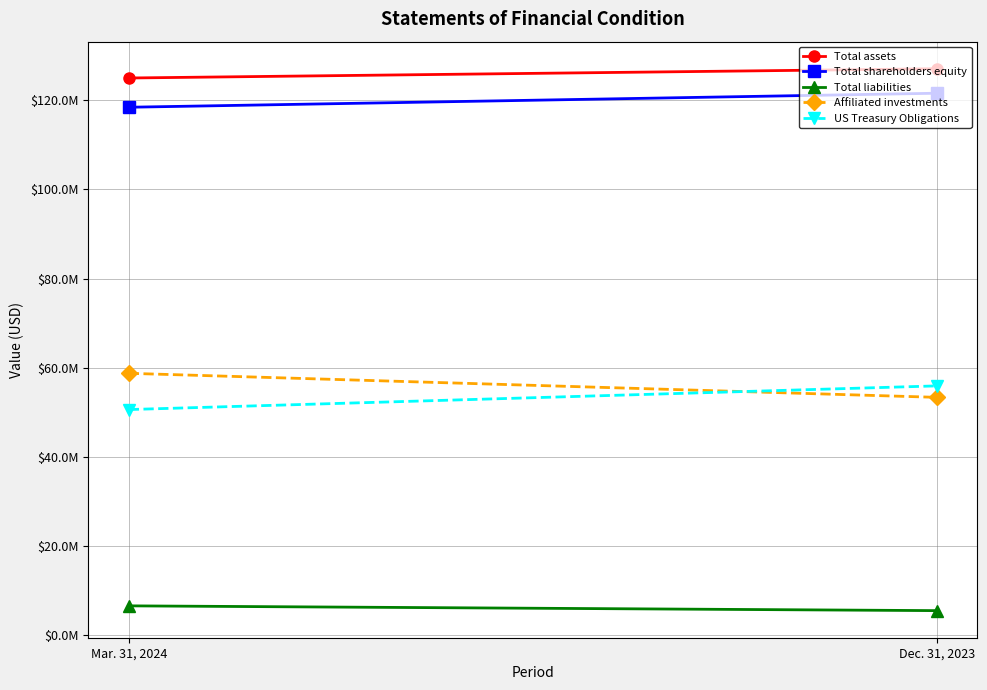

Reading left to right, transcribe all the data shown in this chart.

Total assets: Mar. 31, 2024=124998150	Dec. 31, 2023=127071925
Total shareholders equity: Mar. 31, 2024=118436319	Dec. 31, 2023=121581987
Total liabilities: Mar. 31, 2024=6561831	Dec. 31, 2023=5489938
Affiliated investments: Mar. 31, 2024=58739129	Dec. 31, 2023=53345835
US Treasury Obligations: Mar. 31, 2024=50607087	Dec. 31, 2023=55916139